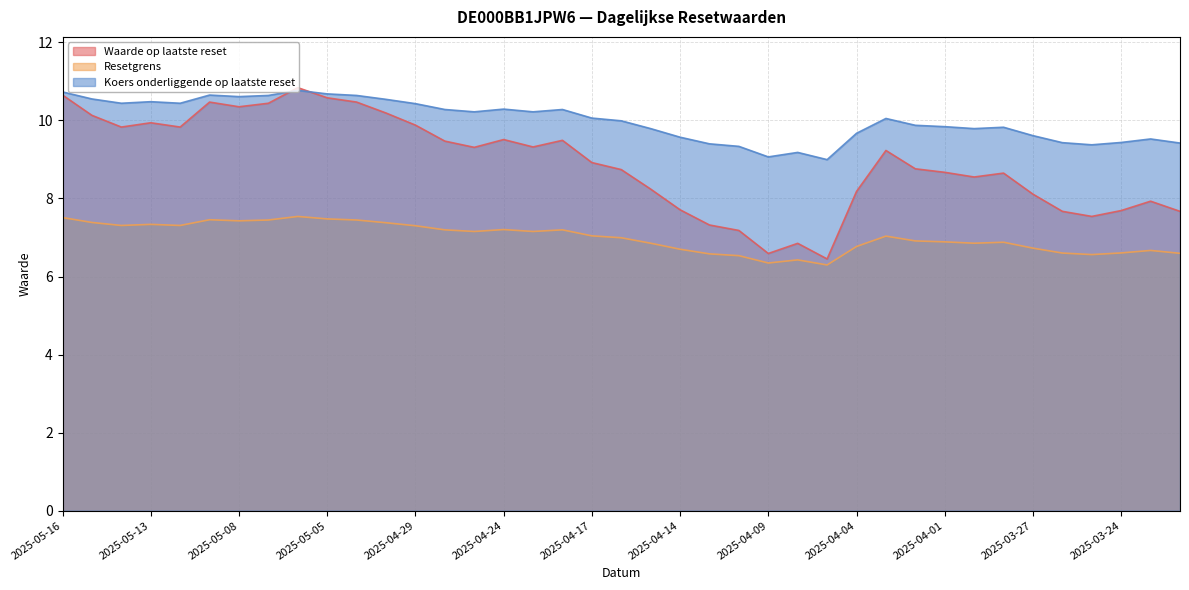

What is the greatest value displayed?

10.8